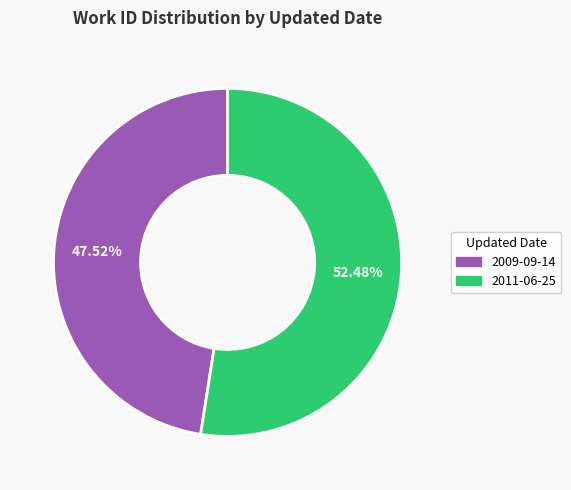

What is the ratio of the value at 2011-06-25 to the value at 2009-09-14?

1.1